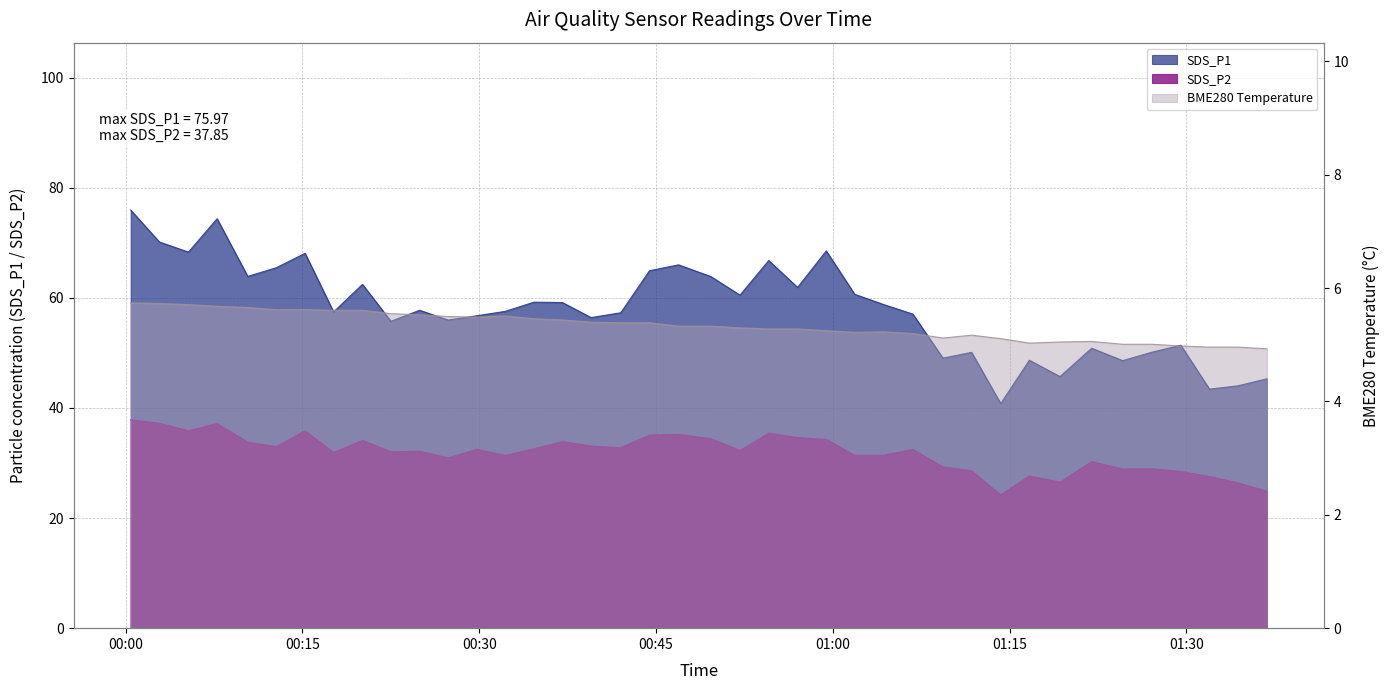

At which category is the sum across all series the highest?

2021/04/11 00:00:26